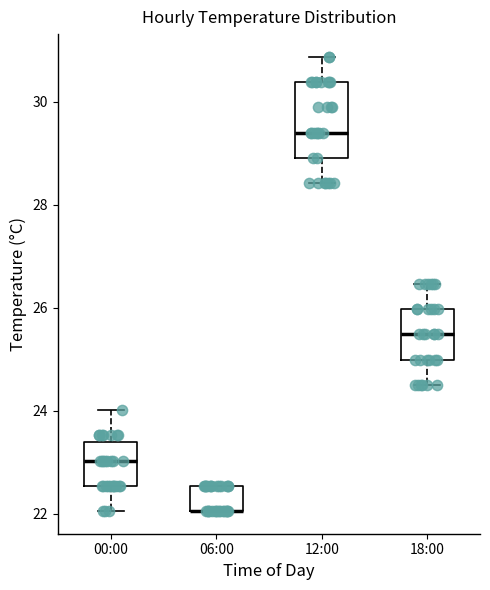

Reading left to right, transcribe this box plot: for each box, give where its median line is, the range the box spans, and where its two whiskers end, as read against the y-axis. The values are not printed on the chart, so give them approximately, as read against the axis.

00:00: median 23.0, box 22.6 to 23.4, whiskers 22.0 to 24.0
06:00: median 22.0 (drawn on the box's lower edge), box 22.0 to 22.6, whiskers 22.0 to 22.6
12:00: median 29.4, box 29.0 to 30.4, whiskers 28.4 to 30.8
18:00: median 25.4, box 25.0 to 26.0, whiskers 24.6 to 26.4